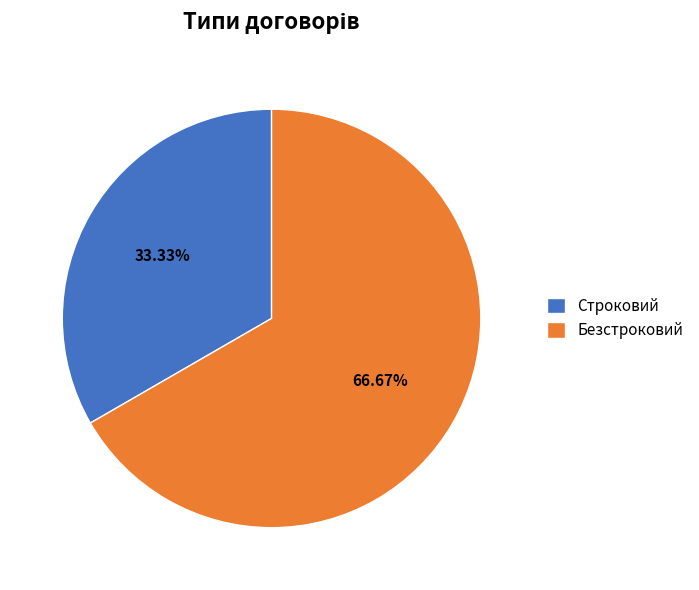

Which category accounts for the majority?

Безстроковий